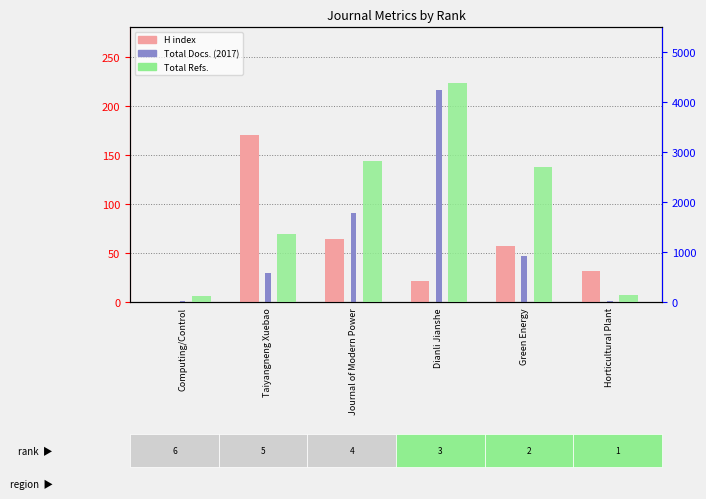

Where does the Total Docs. (2017) series first go above 47?

Journal of Modern Power